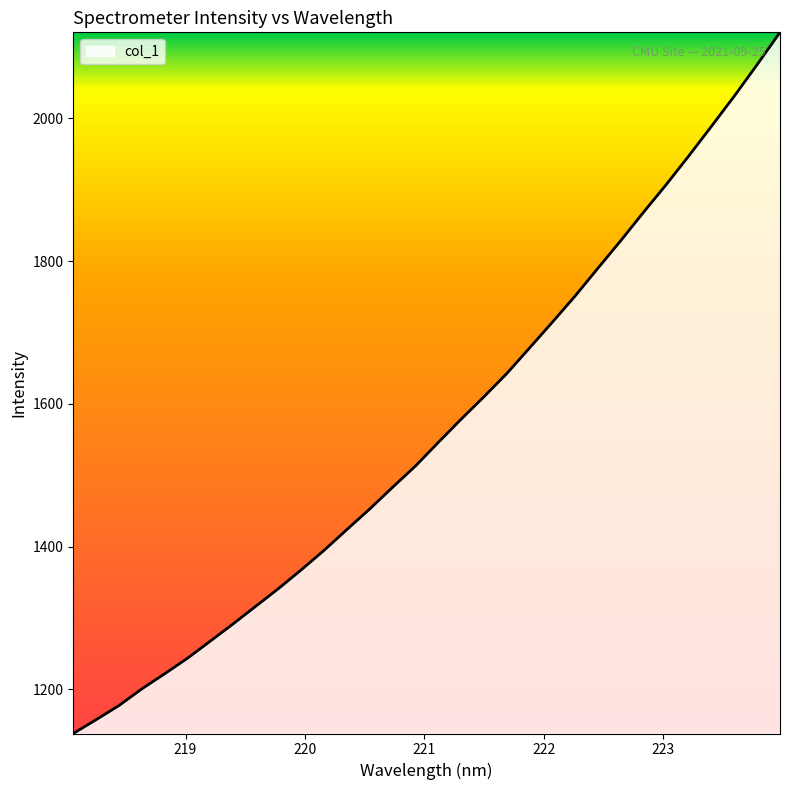

What is the smallest value displayed?

1138.3